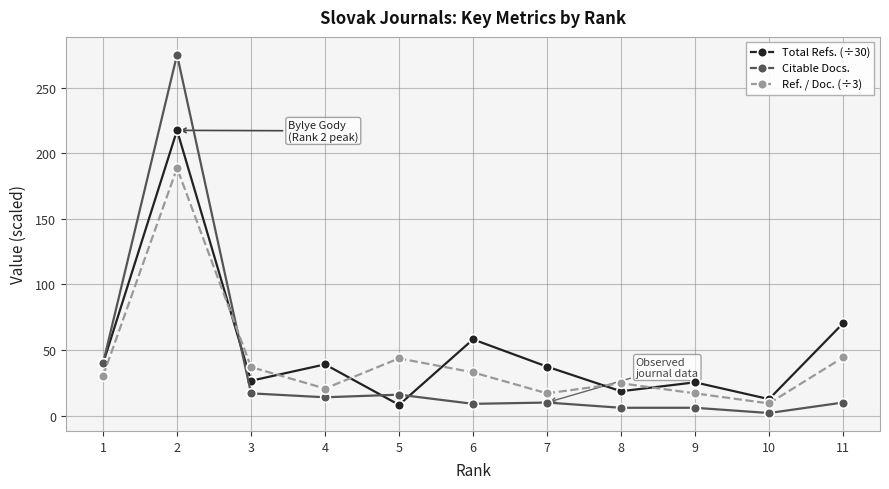

What is the spread (max minus min) of values at 5?

35.4